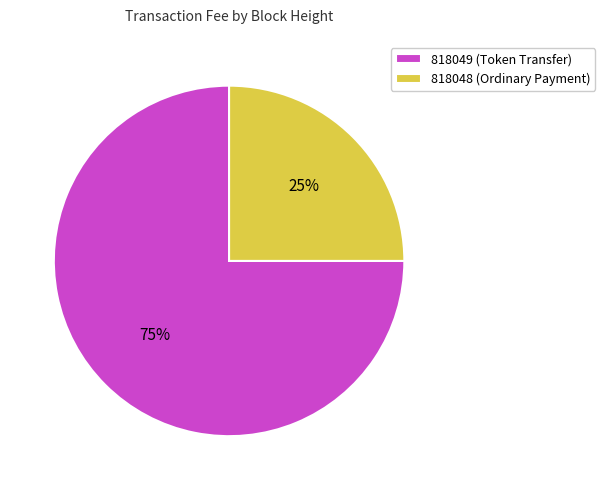

The 818049 (Token Transfer) slice represents 66% of the pie. True or false?

False